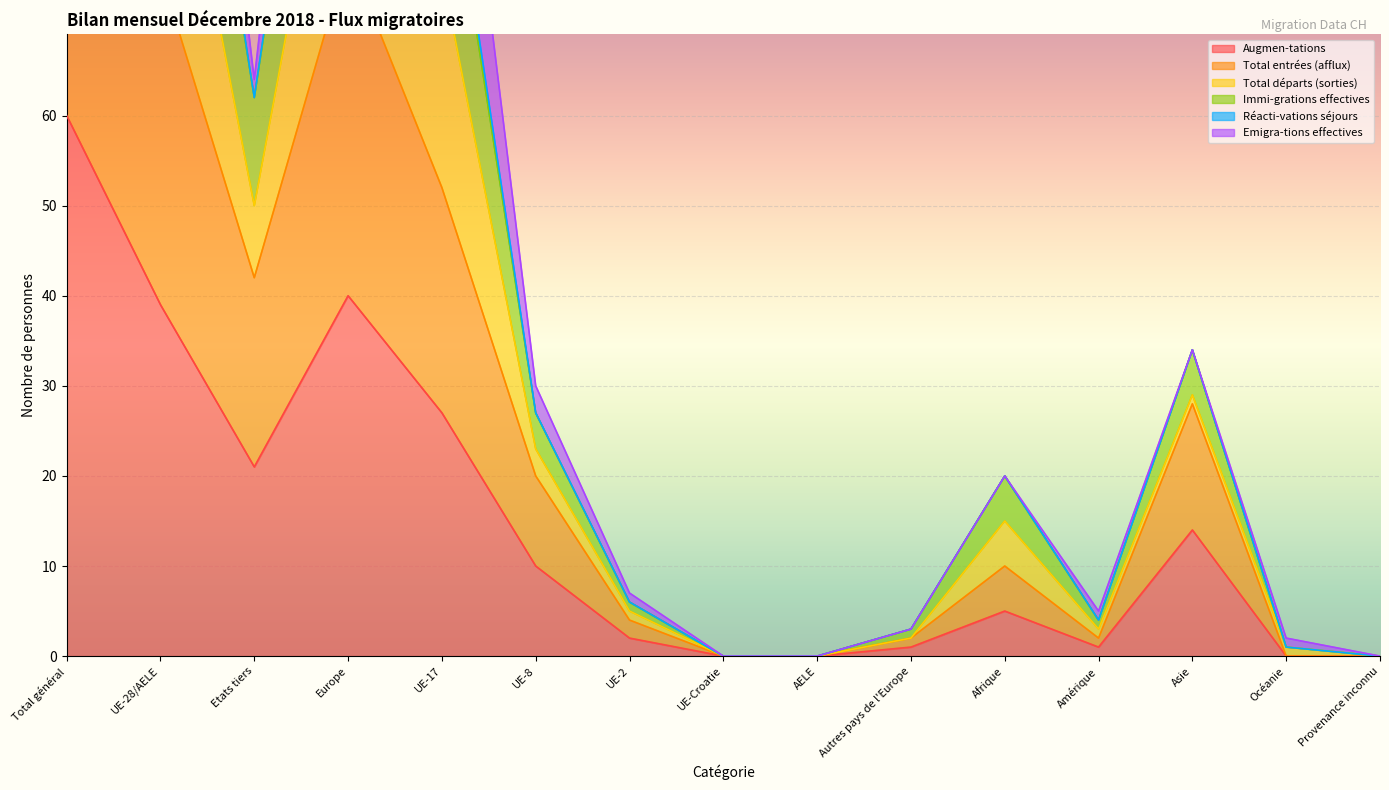

What is the label of the 14th point from the left?

Océanie